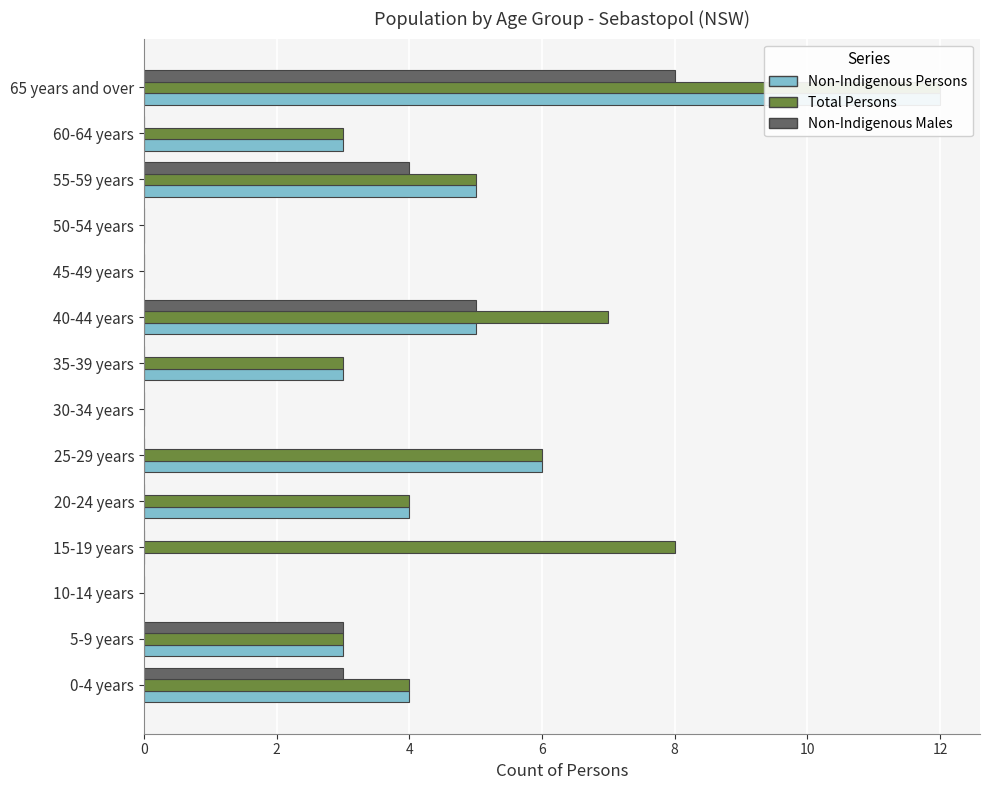

What is the total value across all series at 55-59 years?

14